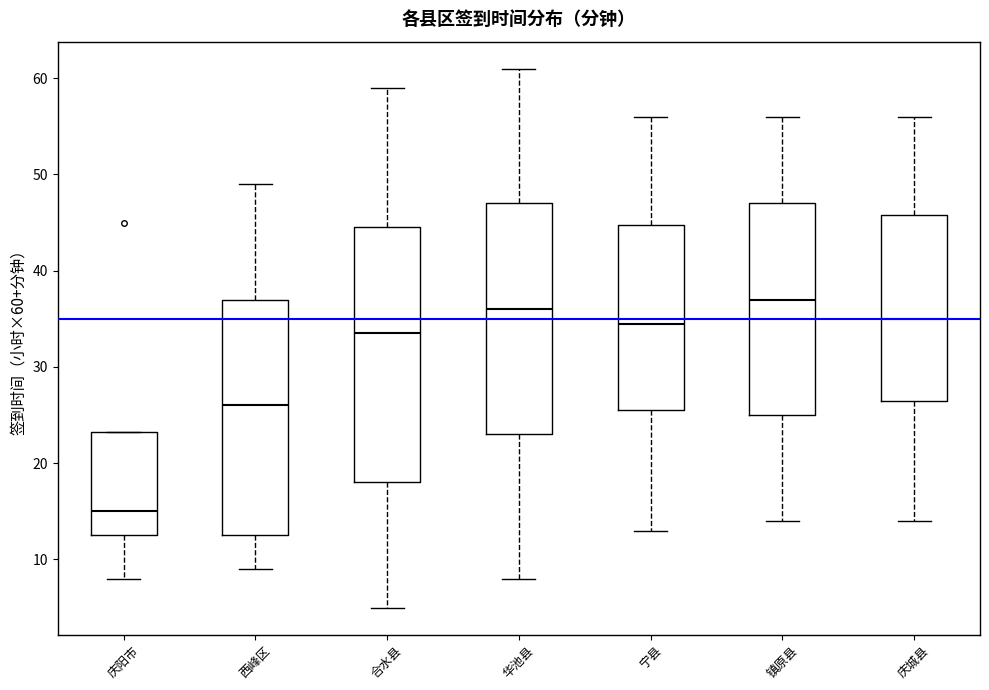

Reading left to right, read every box against the y-axis: the position of its median line, the range the box covers, and the ends of its whiskers. The values are not printed on the chart, so give them approximately, as read against the axis.

庆阳市: median 15, box 13 to 23, whiskers 8 to 23
西峰区: median 26, box 13 to 37, whiskers 9 to 49
合水县: median 34, box 18 to 45, whiskers 5 to 59
华池县: median 36, box 23 to 47, whiskers 8 to 61
宁县: median 35, box 26 to 45, whiskers 13 to 56
镇原县: median 37, box 25 to 47, whiskers 14 to 56
庆城县: median 35, box 27 to 46, whiskers 14 to 56